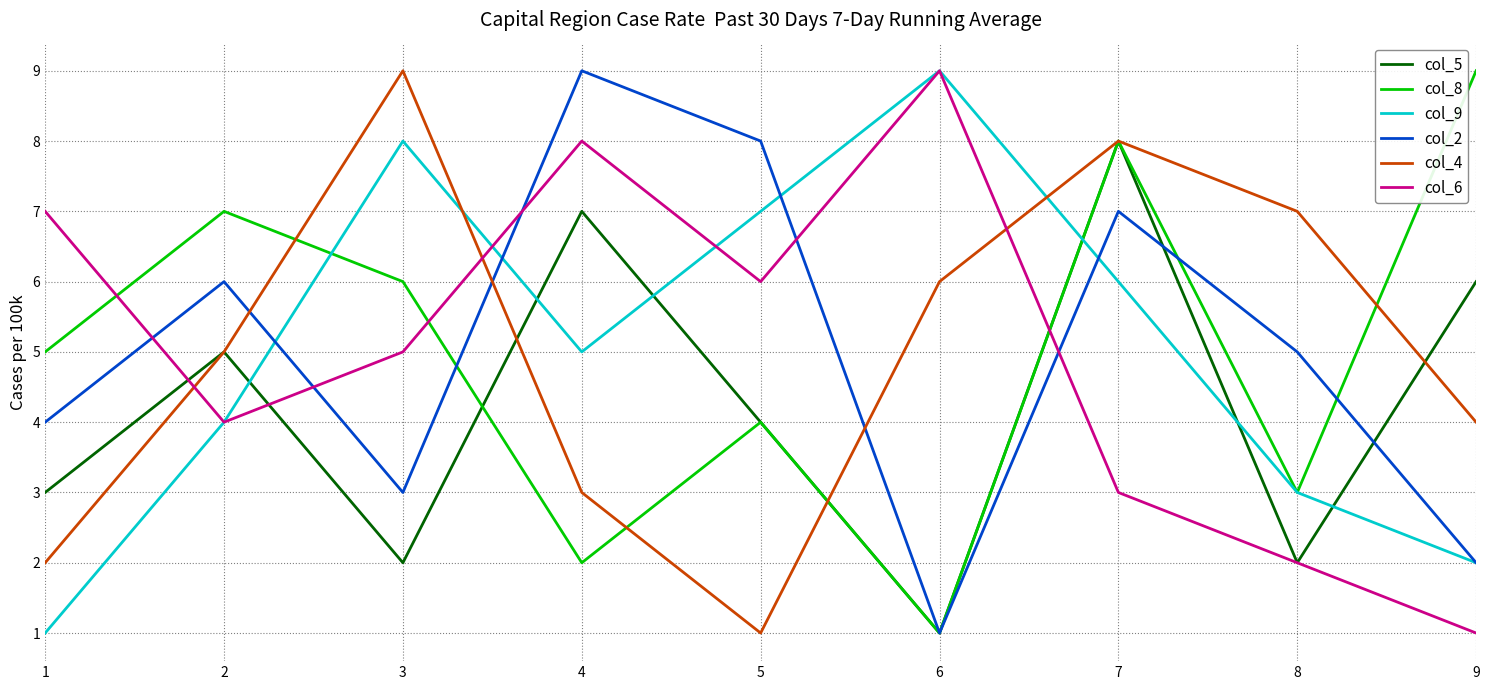

The col_8 series shows 8 at 7. True or false?

True